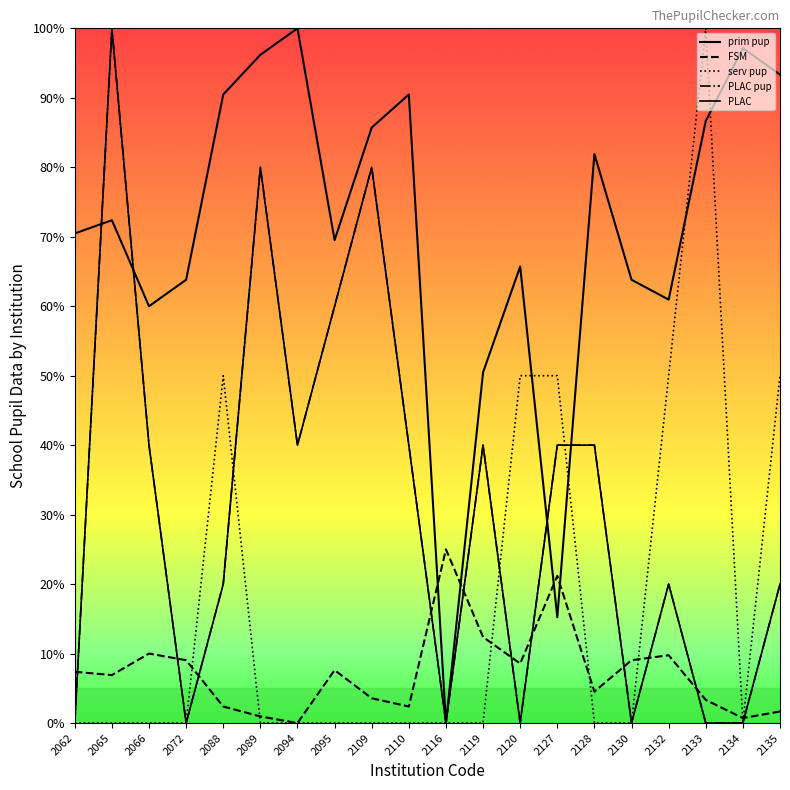

Is it true that PLAC pup equals 20.0 at 2088?

True